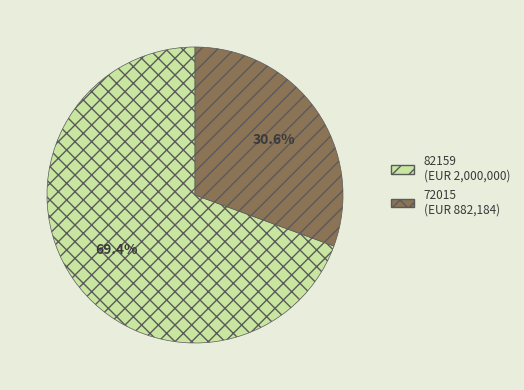

Is there any slice that represents more than half of the pie?

Yes